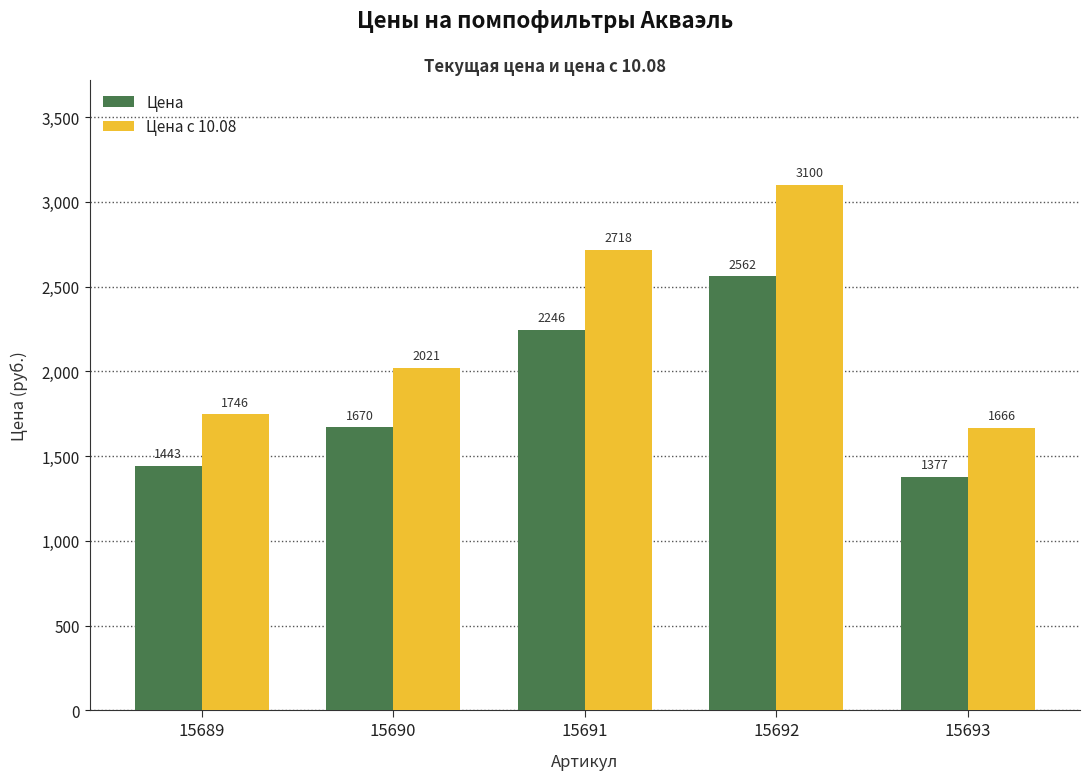

What is the sum of the Цена values at 15689 and 15692?

4004.9